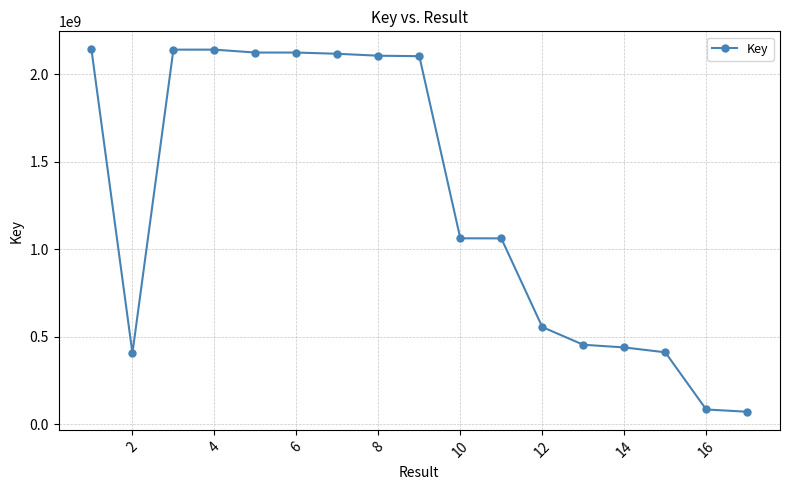

What is the greatest value displayed?

2142463708